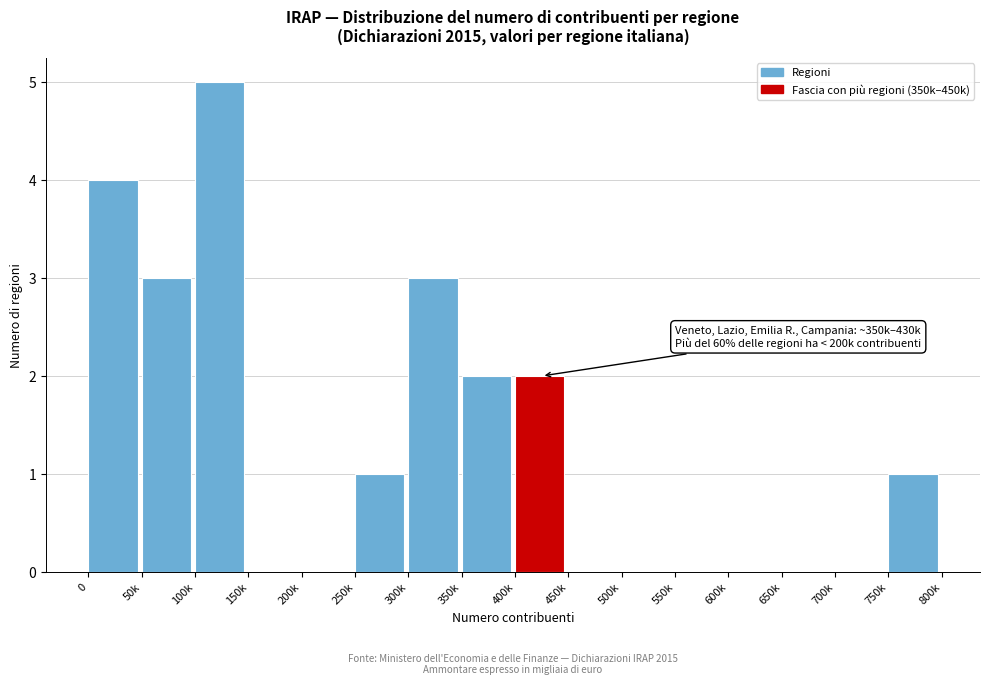

Reading left to right, list all the values displayed in this chart.

0=4	50k=3	100k=5	150k=0	200k=0	250k=1	300k=3	350k=2	400k=2	450k=0	500k=0	550k=0	600k=0	650k=0	700k=0	750k=1